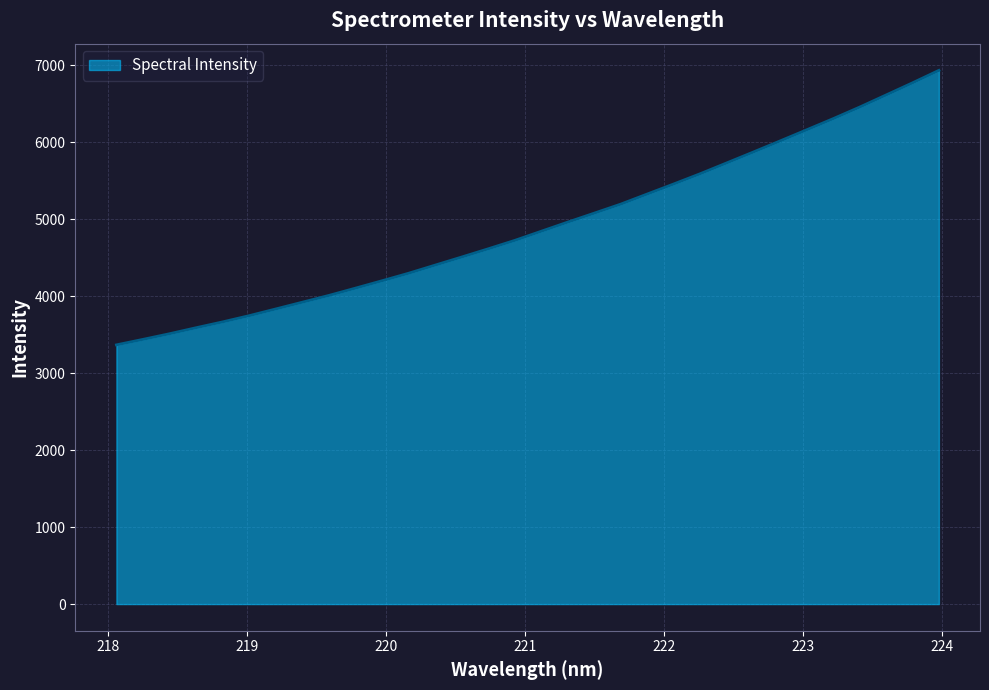

Does the chart display data point markers on the line(s)?

No